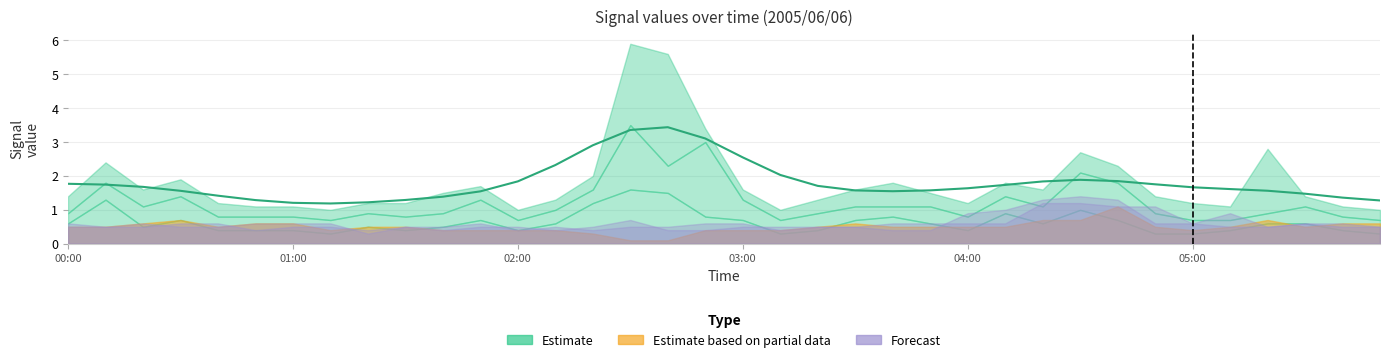

What is the smallest value displayed?

0.1